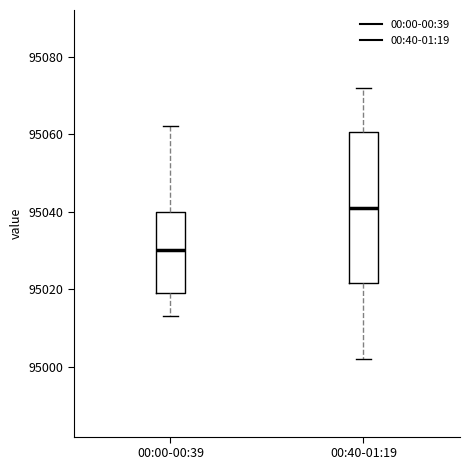

Comparing the boxes themselves (not the whiskers), which one is the tallest?

00:40-01:19